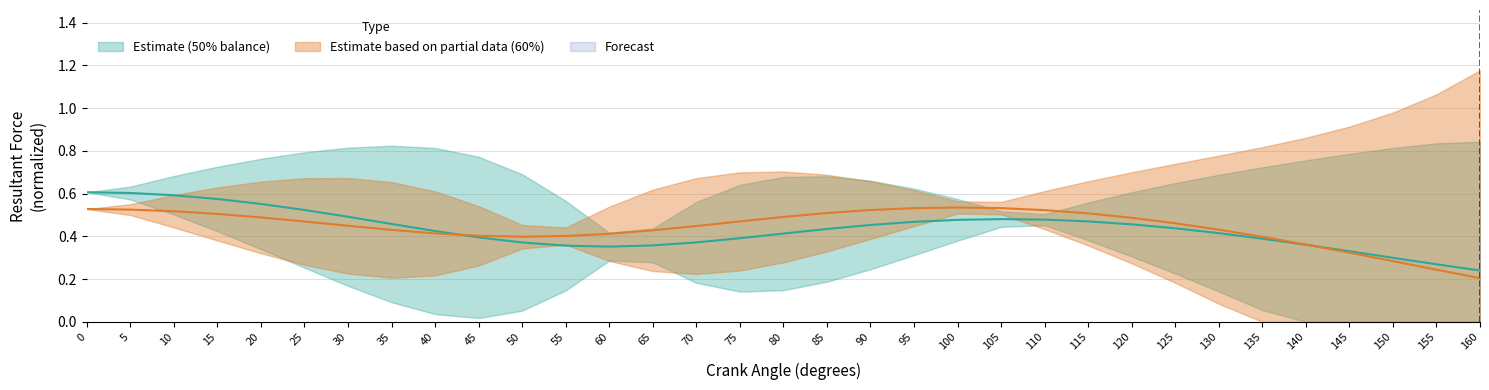

What is the sum of the Res_50 values at 25 and 90?

1.0